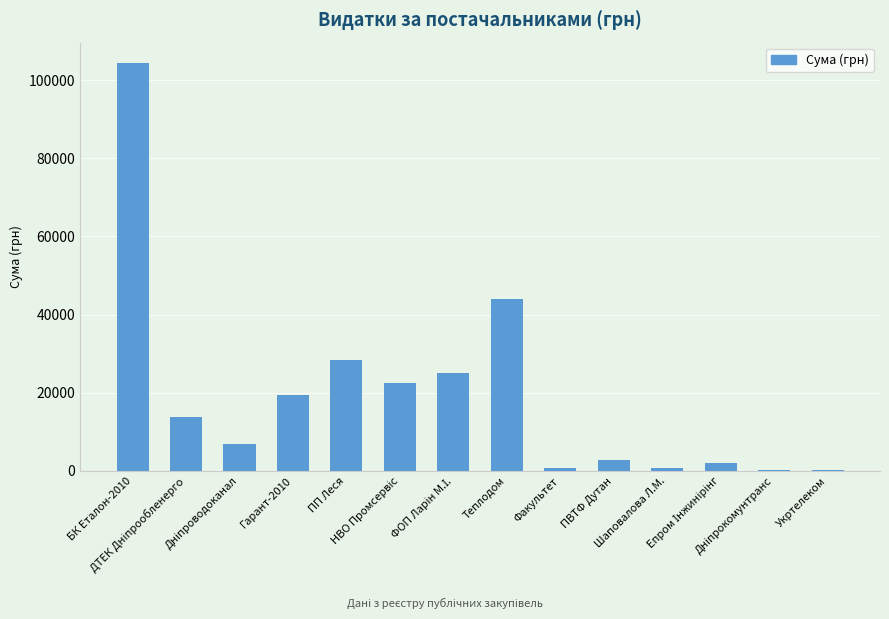

What is the maximum value shown in the chart?

104400.0